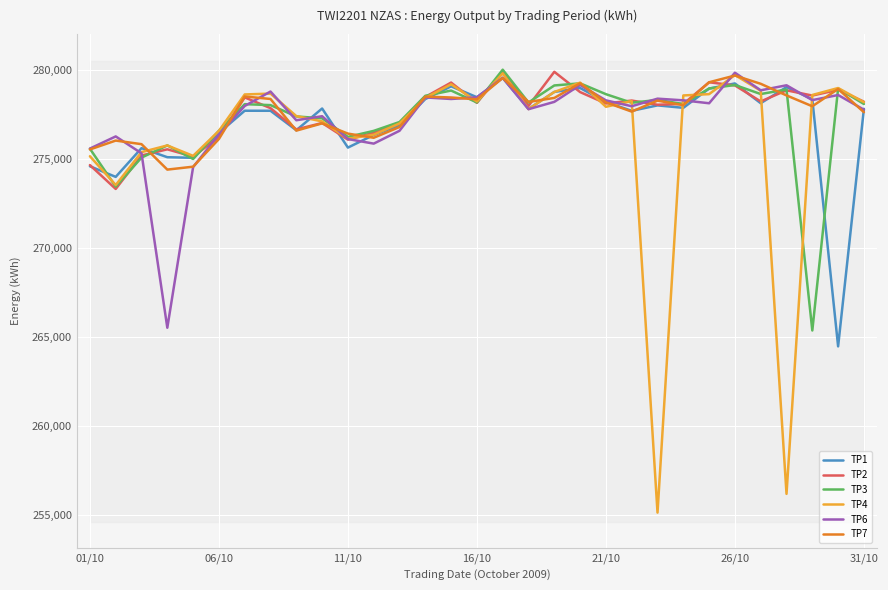

What is the minimum value for TP4?

255117